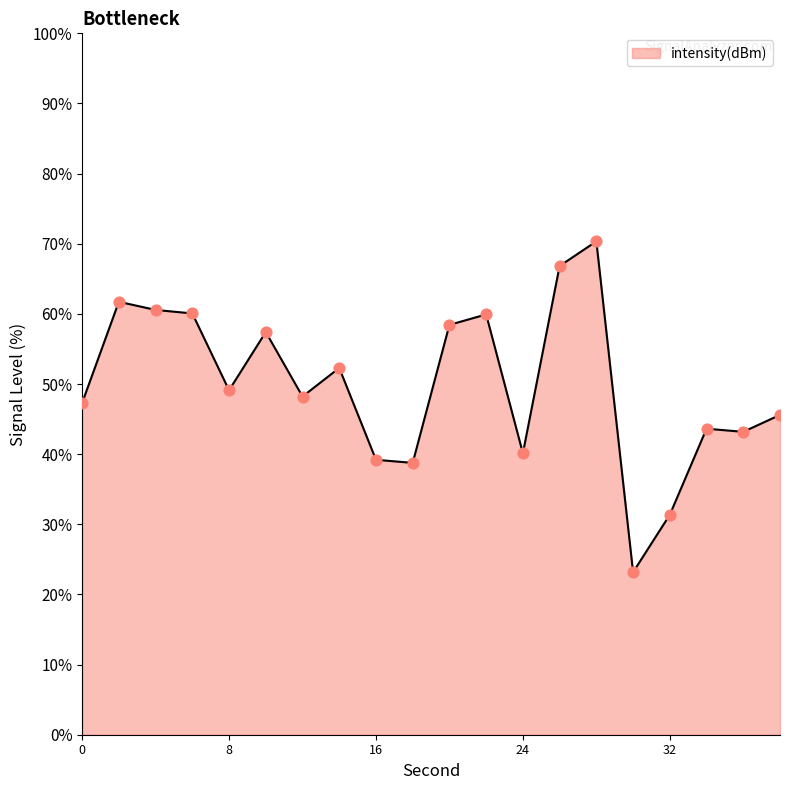

What is the greatest value displayed?

70.3